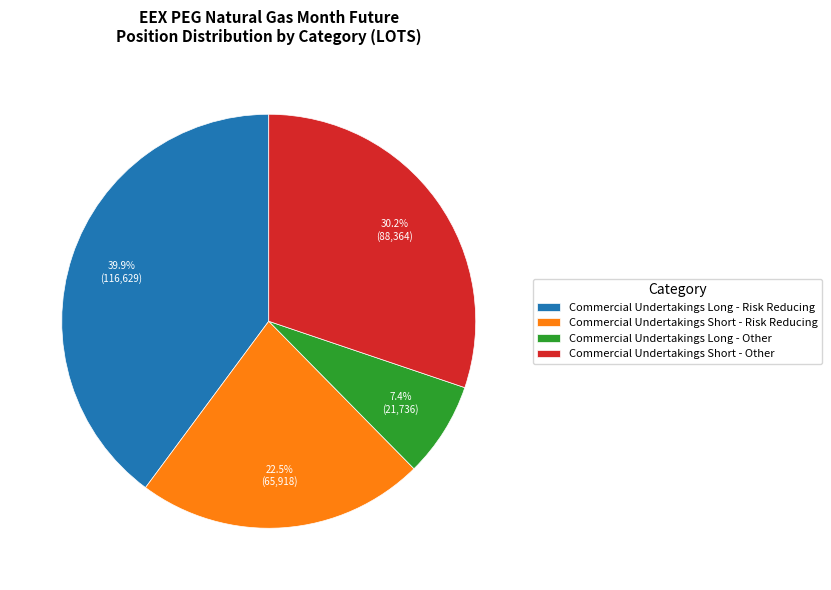

What is the ratio of the value at Commercial Undertakings Short - Other to the value at Commercial Undertakings Long - Risk Reducing?

0.8